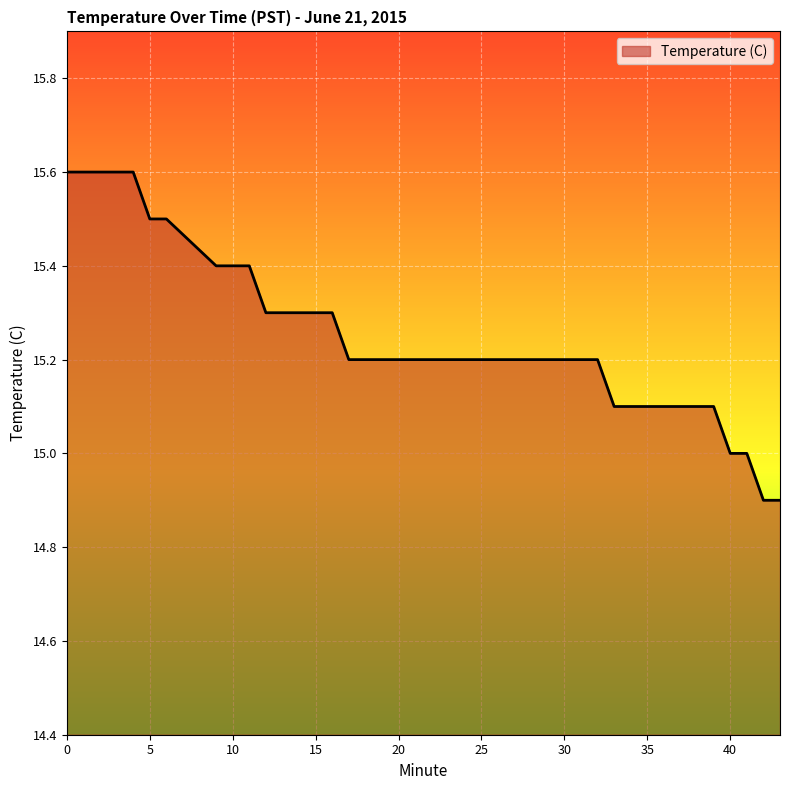

What is the difference between the maximum and minimum values?

0.7